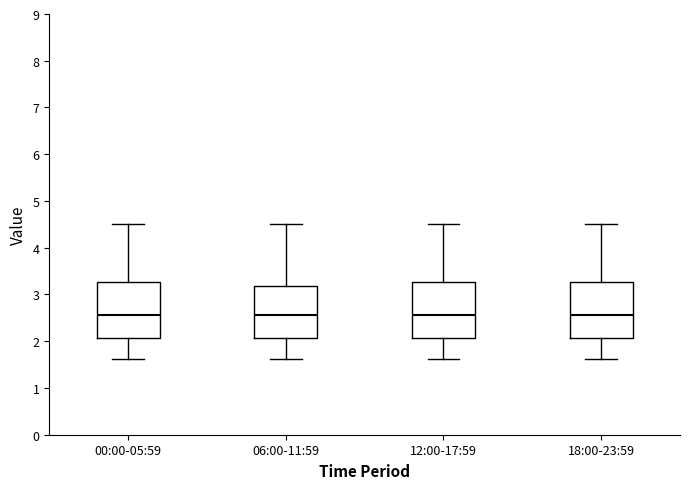

Reading left to right, transcribe this box plot: for each box, give where its median line is, the range the box spans, and where its two whiskers end, as read against the y-axis. The values are not printed on the chart, so give them approximately, as read against the axis.

00:00-05:59: median 2.6, box 2.1 to 3.3, whiskers 1.6 to 4.5
06:00-11:59: median 2.6, box 2.1 to 3.2, whiskers 1.6 to 4.5
12:00-17:59: median 2.6, box 2.1 to 3.3, whiskers 1.6 to 4.5
18:00-23:59: median 2.6, box 2.1 to 3.3, whiskers 1.6 to 4.5